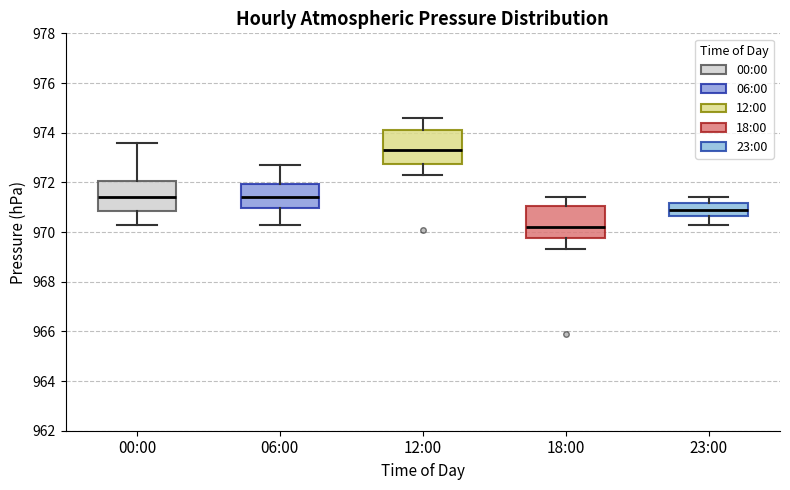

Reading left to right, read every box against the y-axis: the position of its median line, the range the box covers, and the ends of its whiskers. The values are not printed on the chart, so give them approximately, as read against the axis.

00:00: median 971.4, box 970.8 to 972.0, whiskers 970.4 to 973.6
06:00: median 971.4, box 971.0 to 972.0, whiskers 970.4 to 972.8
12:00: median 973.4, box 972.8 to 974.2, whiskers 972.4 to 974.6
18:00: median 970.2, box 969.8 to 971.0, whiskers 969.4 to 971.4
23:00: median 971.0, box 970.6 to 971.2, whiskers 970.4 to 971.4